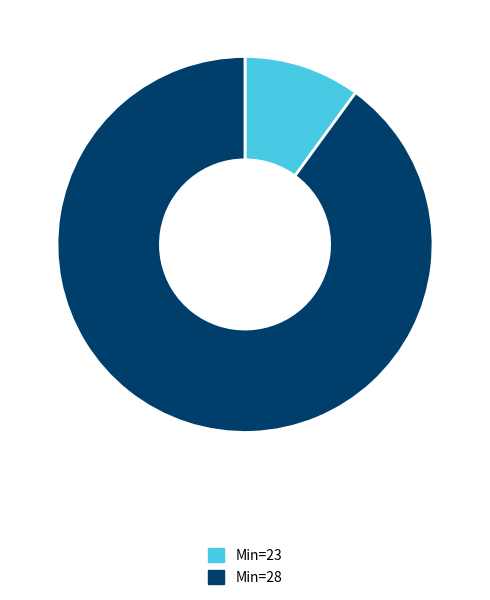

Which has a higher value, Min=28 or Min=23?

Min=28